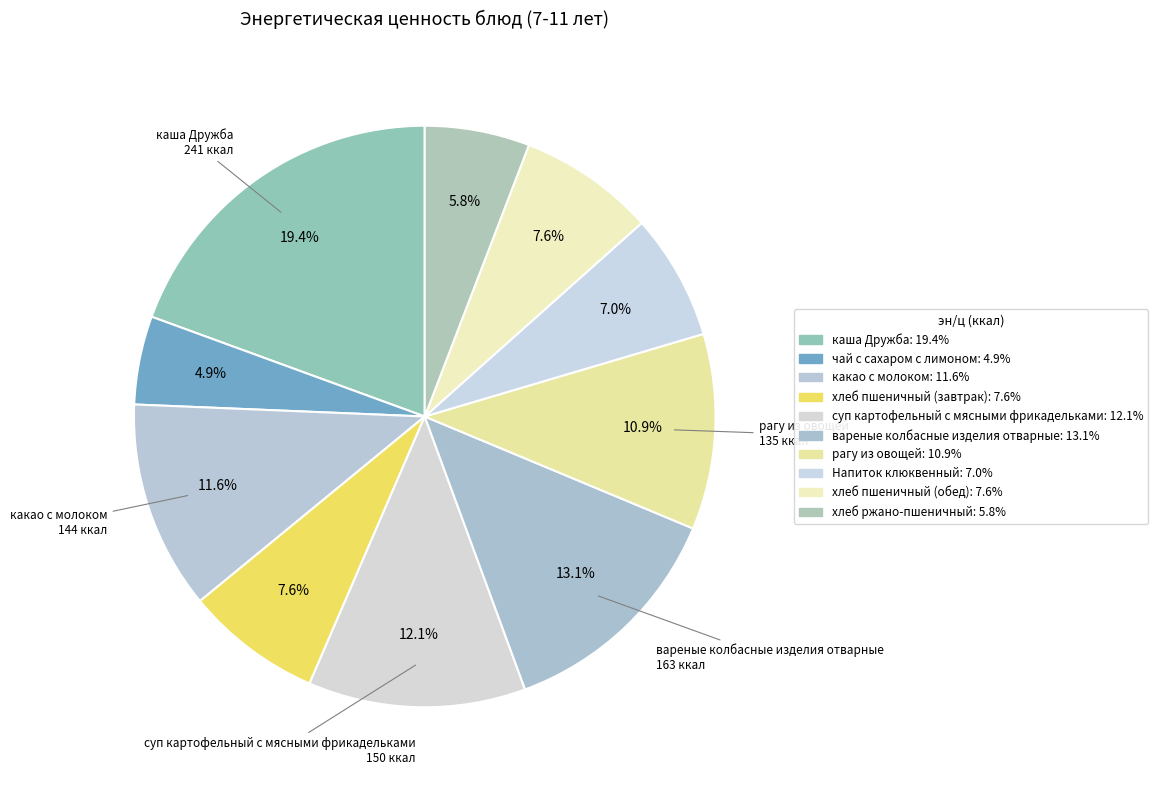

What is the smallest slice in the pie chart?

чай с сахаром с лимоном